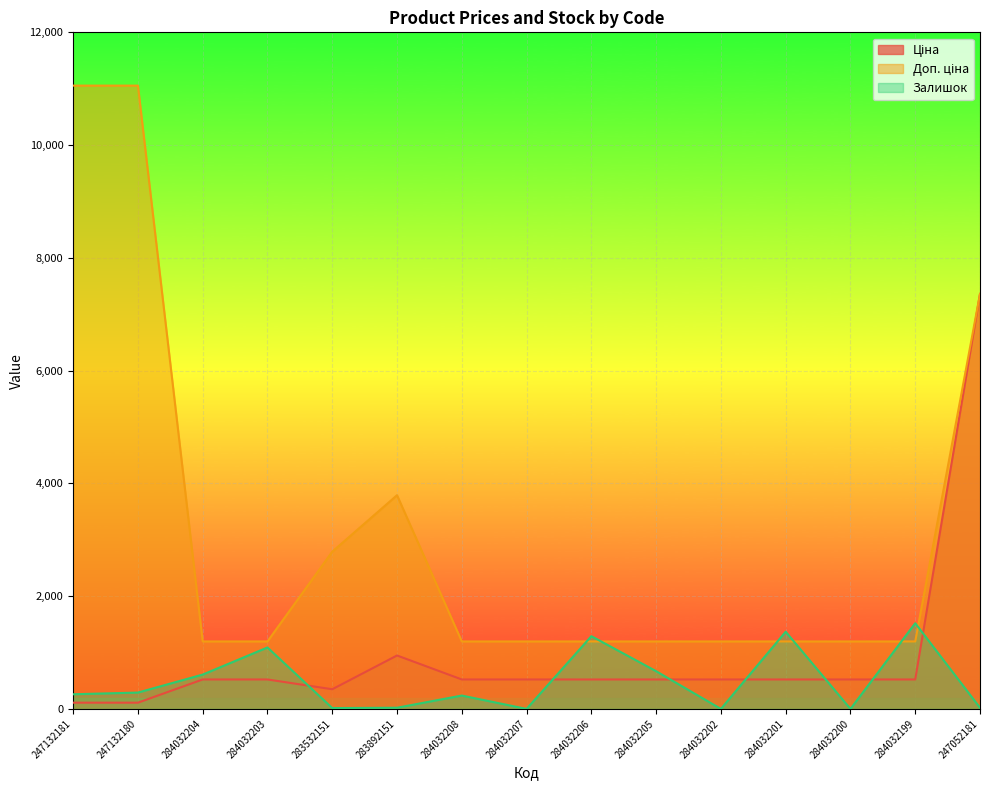

True or false: Доп. ціна and Залишок cross at least once.

True